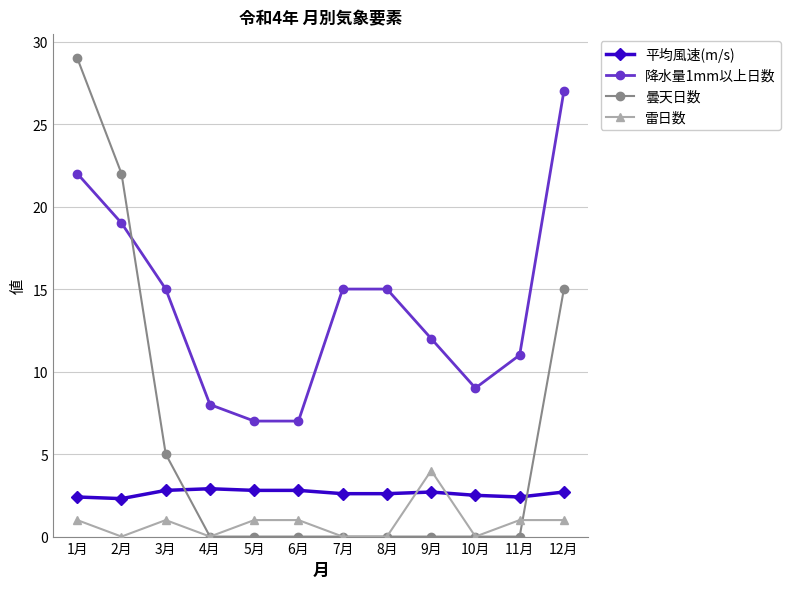

Rank the series at 6月 from lowest to highest value.

曇天日数, 雷日数, 平均風速(m/s), 降水量1mm以上日数